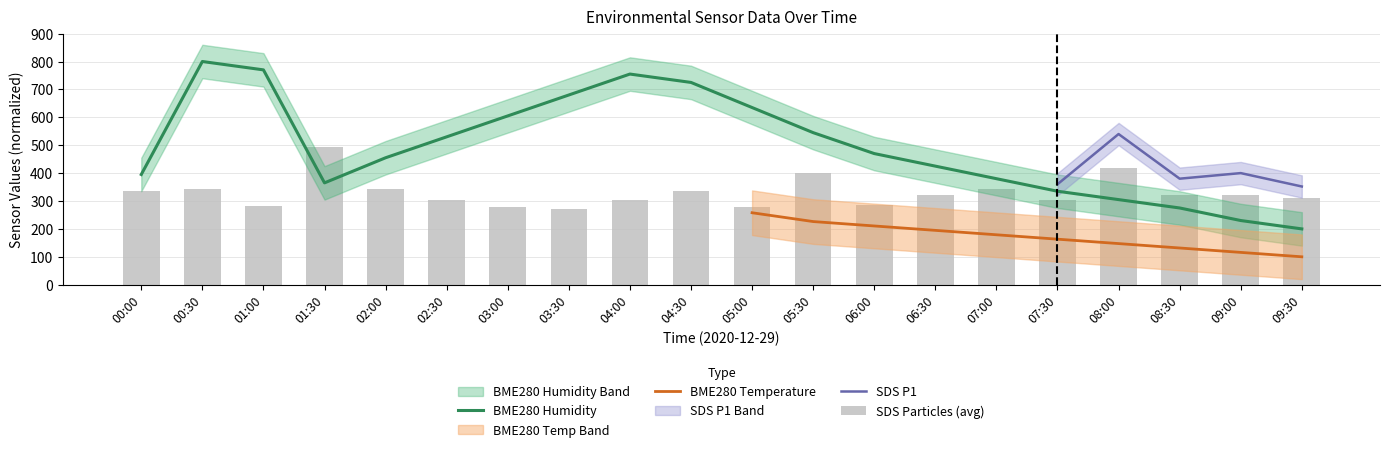

The value of SDS_P1 at 07:00 is 552.7. True or false?

False